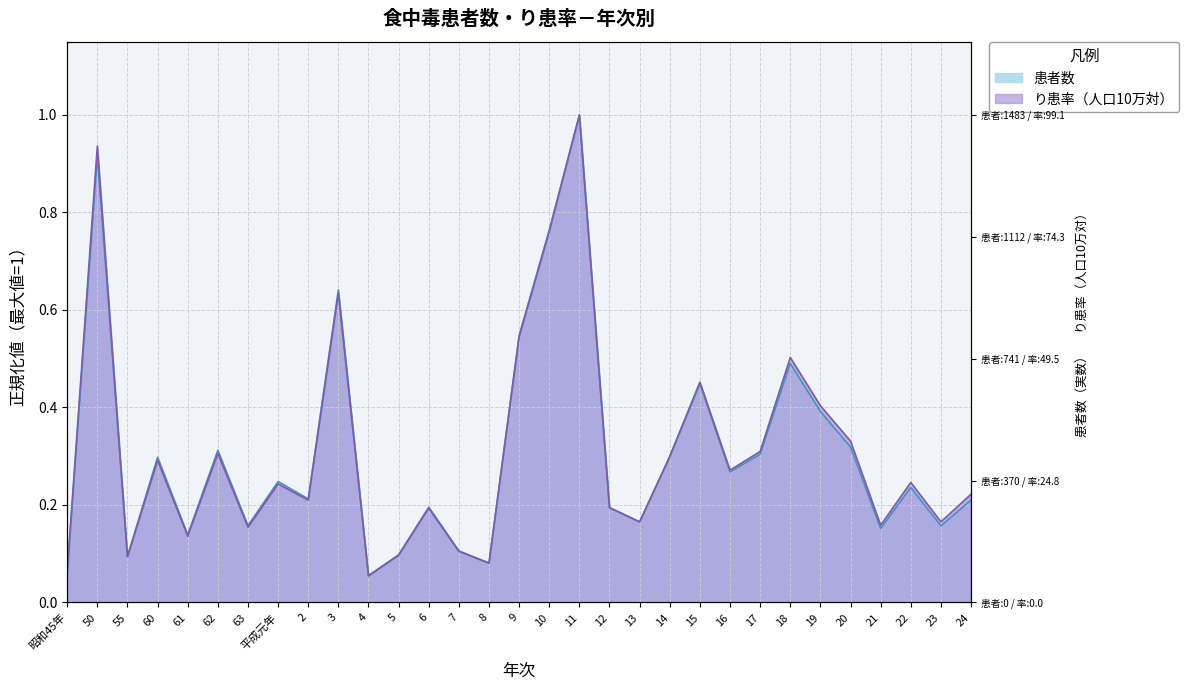

The り患率（人口10万対） series shows 0.1 at 5. True or false?

False